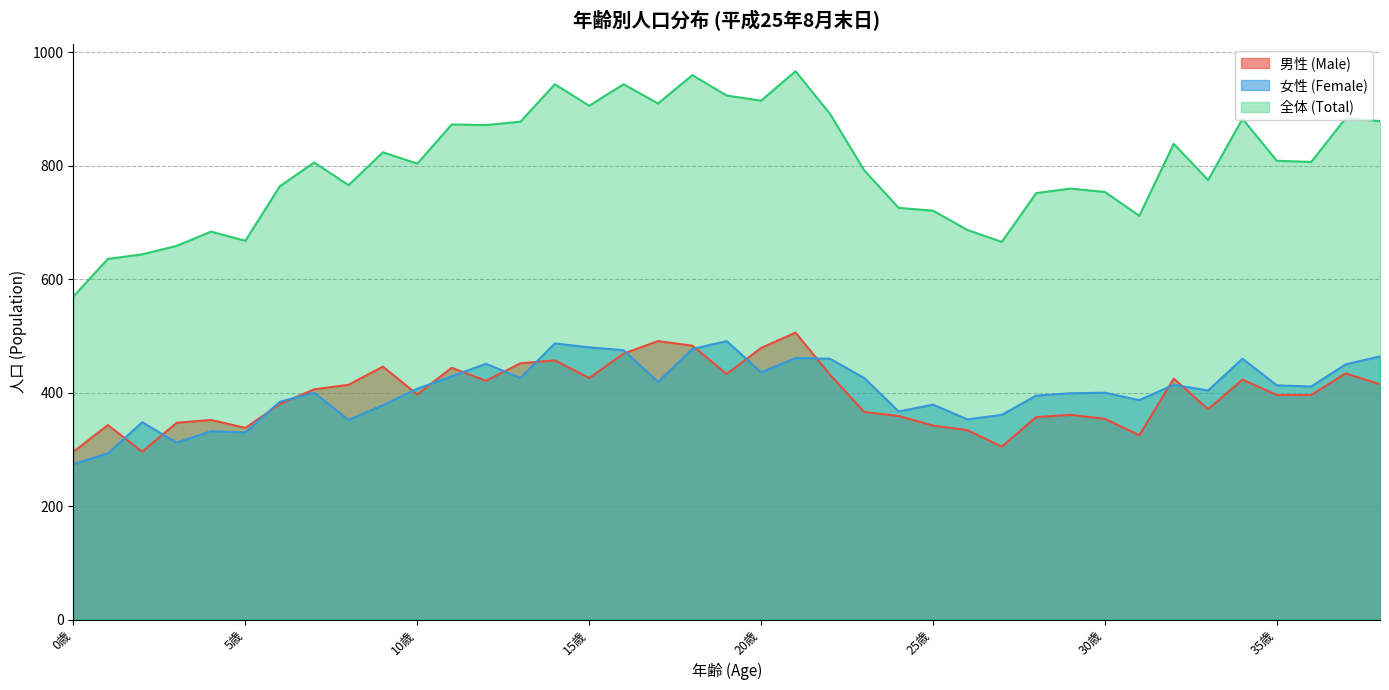

Does the chart have visible grid lines?

Yes